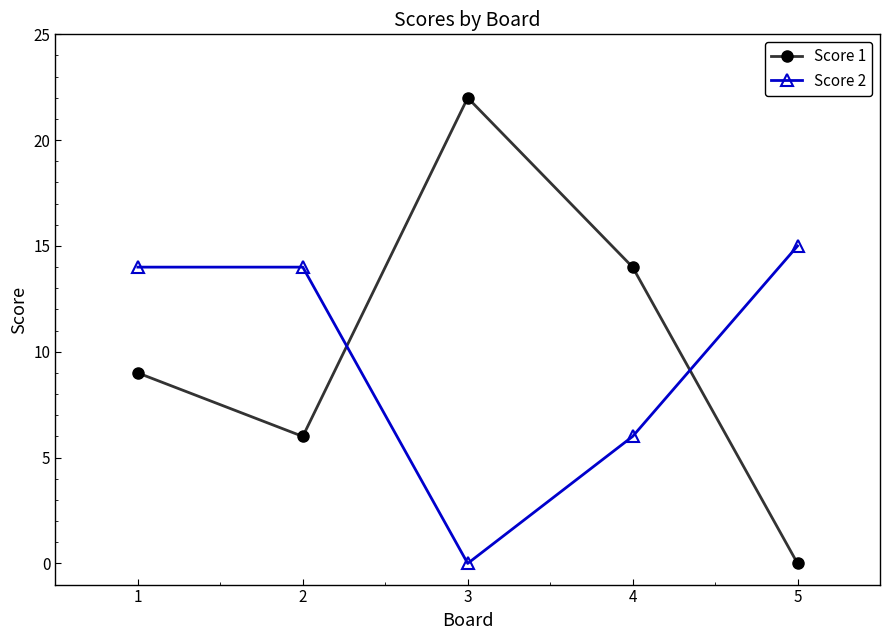

How many categories are shown in the chart?

5